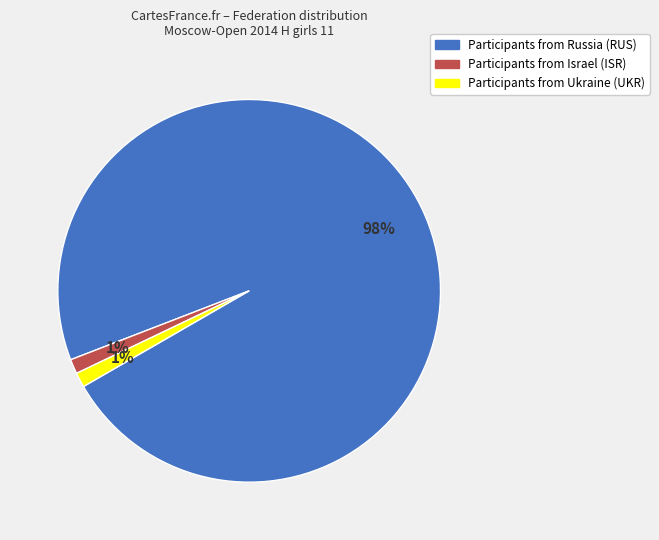

To the nearest percent, what is the average slice percentage?

33%